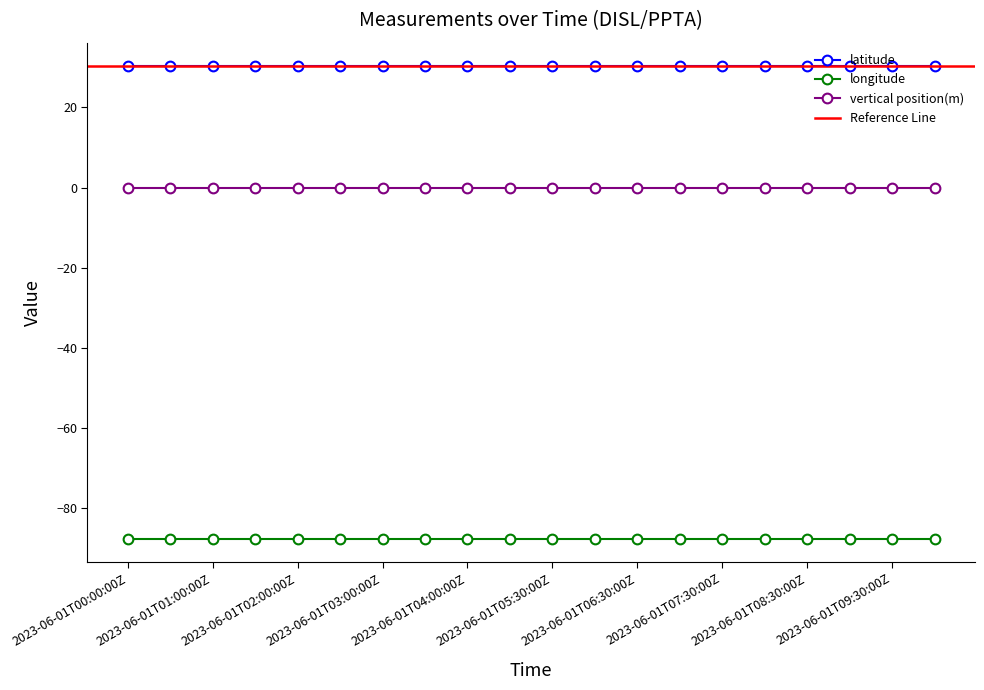

True or false: vertical position(m) and latitude cross at least once.

False